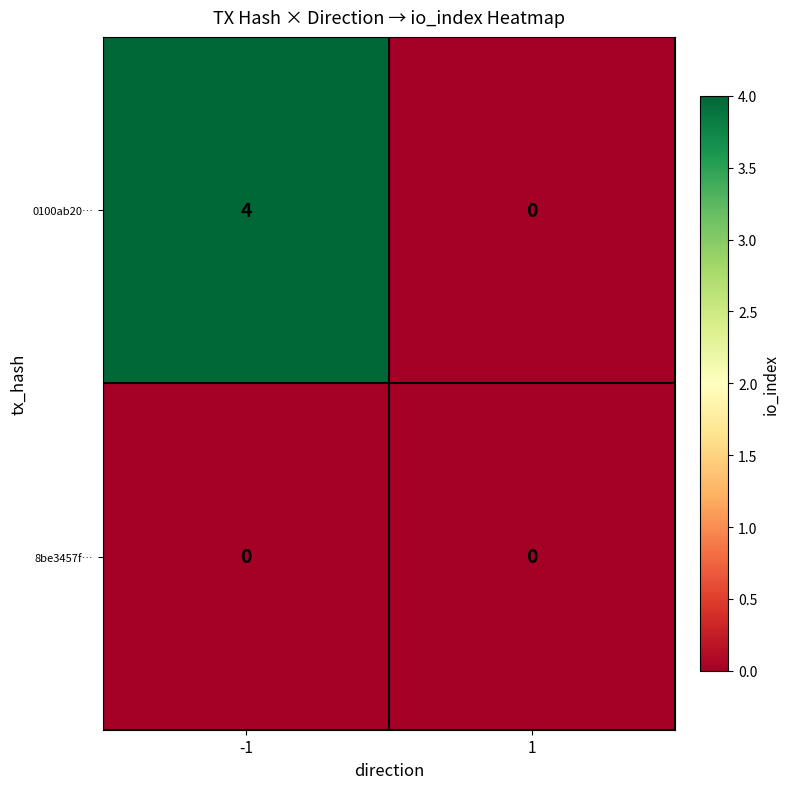

What is the total value across all series at -1?

4